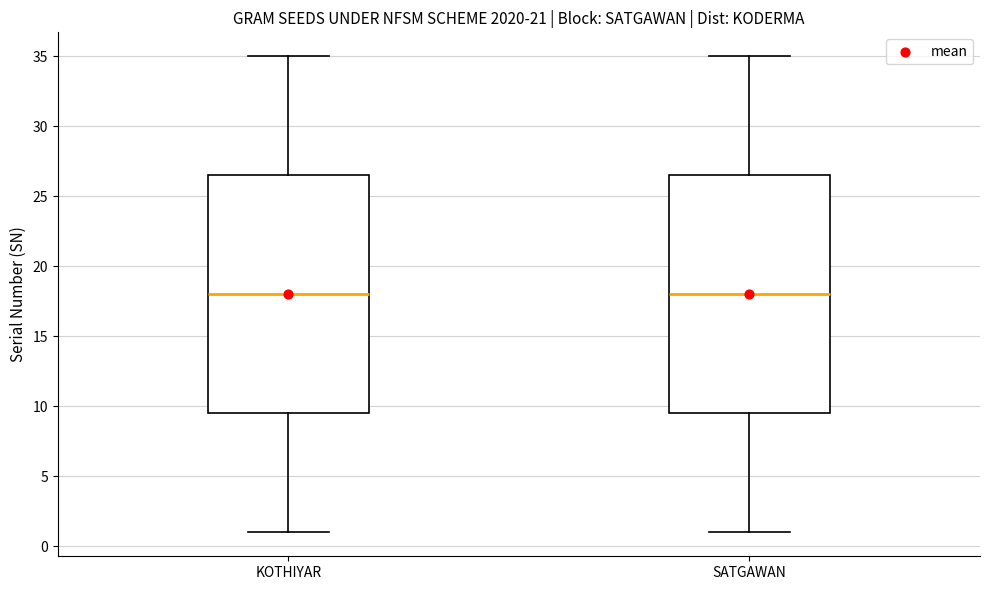

Reading left to right, transcribe this box plot: for each box, give where its median line is, the range the box spans, and where its two whiskers end, as read against the y-axis. The values are not printed on the chart, so give them approximately, as read against the axis.

KOTHIYAR: median 18.0, box 9.5 to 26.5, whiskers 1.0 to 35.0
SATGAWAN: median 18.0, box 9.5 to 26.5, whiskers 1.0 to 35.0